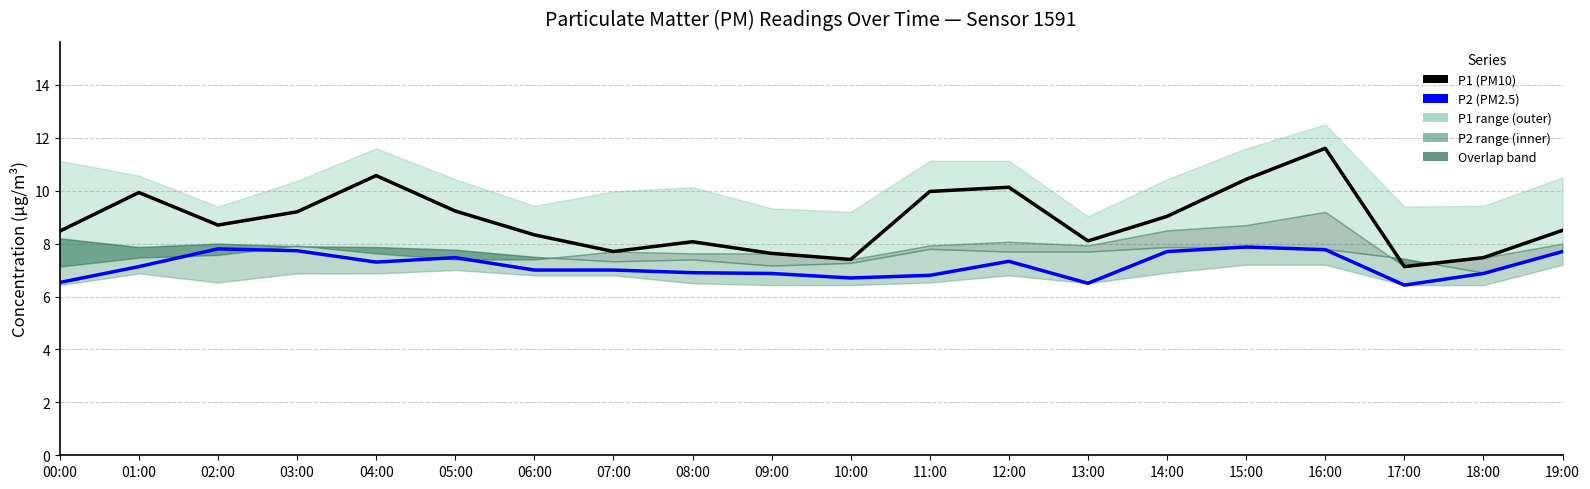

What is the label of the 20th point from the right?

00:00